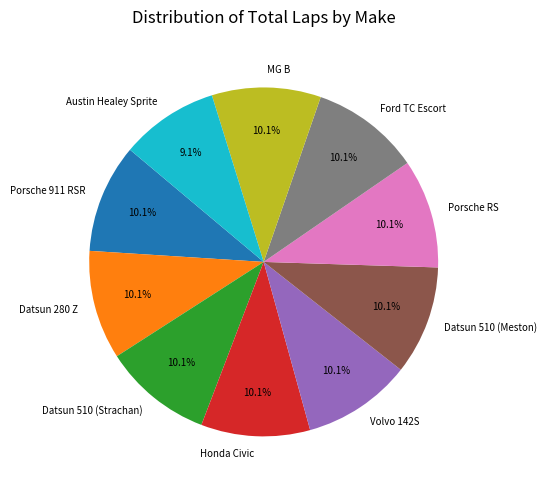

Is it true that Volvo 142S is 19% of the pie?

False